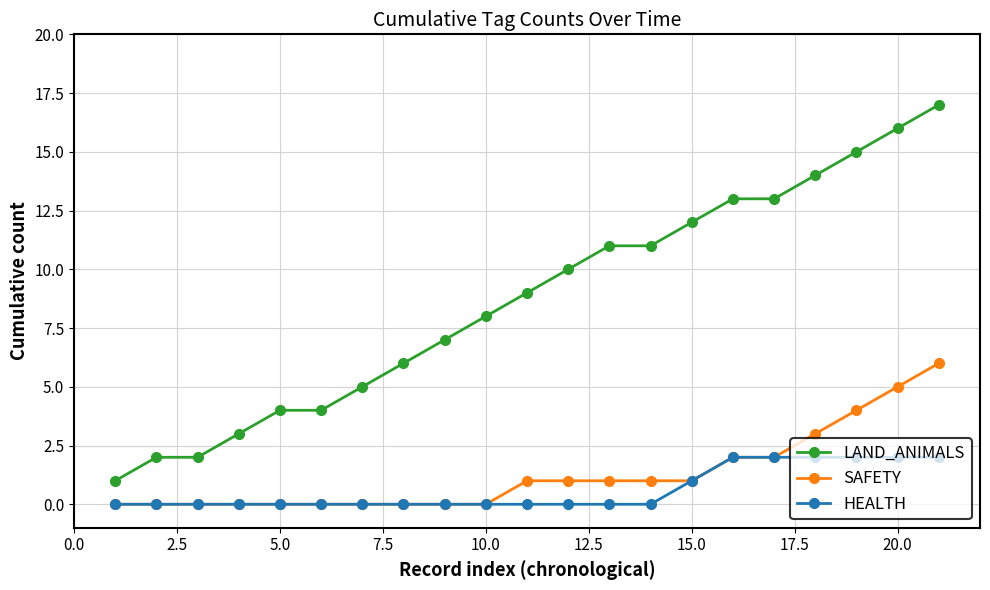

List the series in order of their peak value, highest first.

LAND_ANIMALS, SAFETY, HEALTH